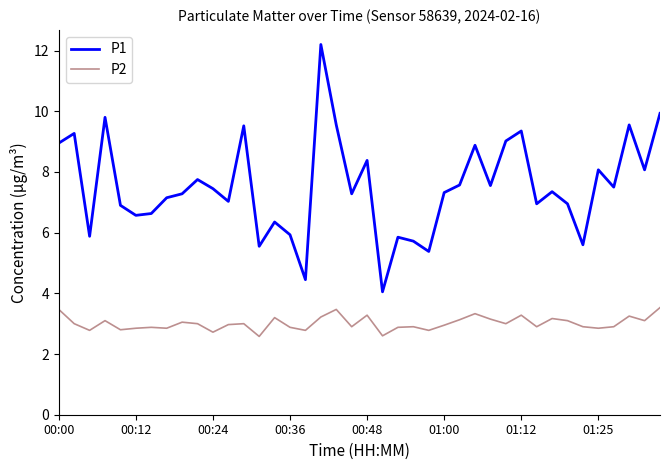

What is the smallest value displayed?

2.6